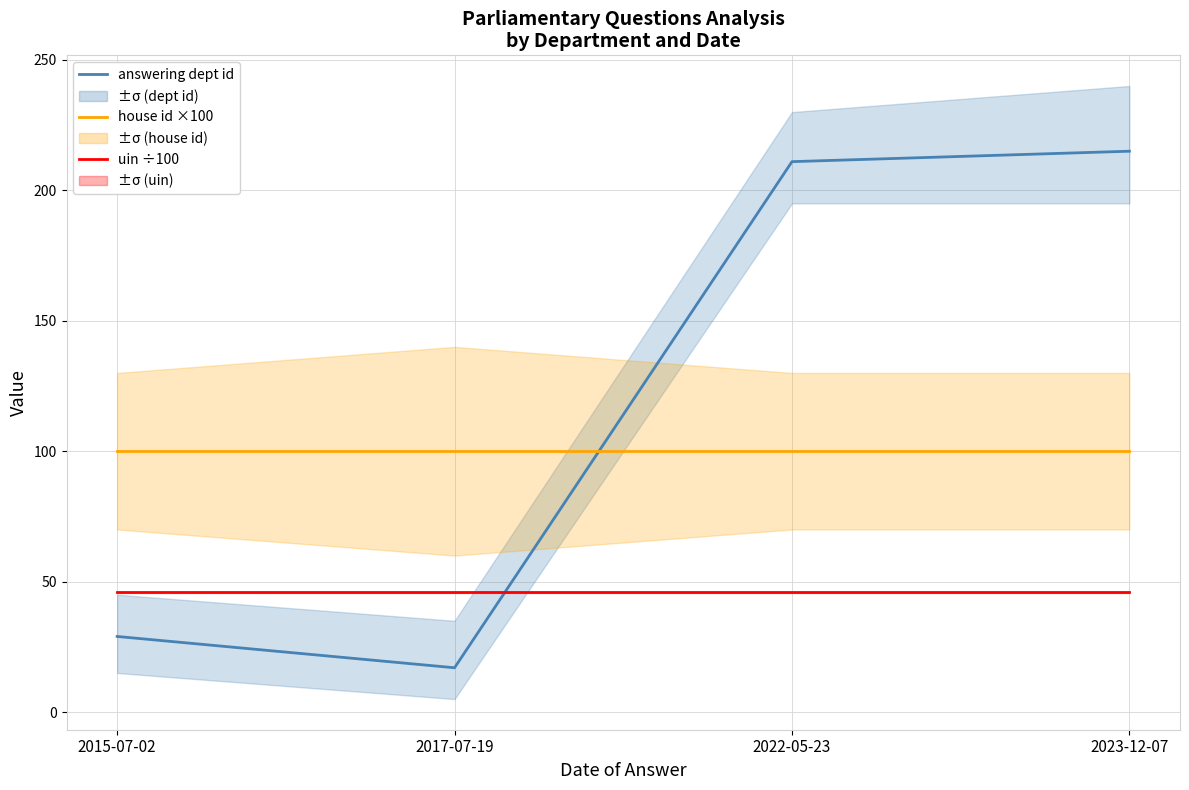

The value of house id ×100 at 2023-12-07 is 57.5. True or false?

False